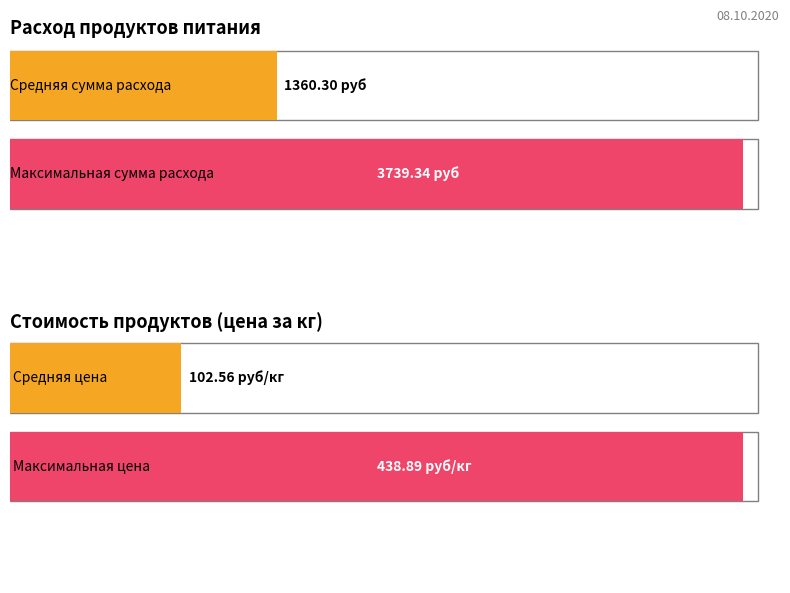

How many distinct data groups are displayed?

2